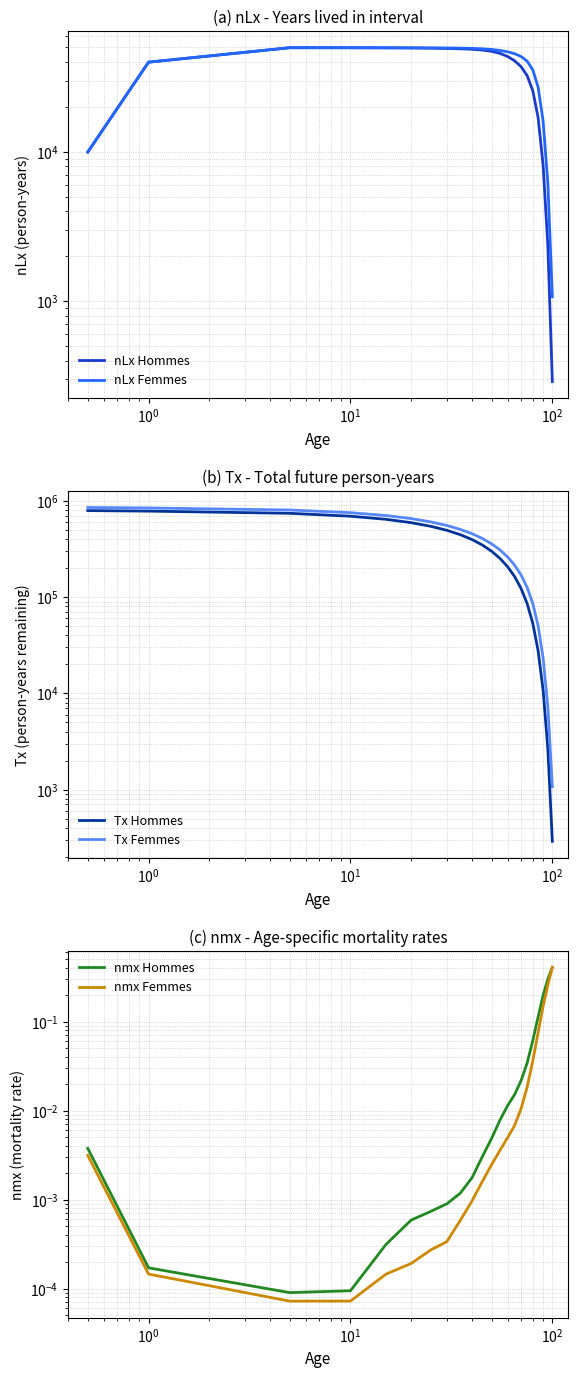

At how many categories does at least one series exceed 605427?

6